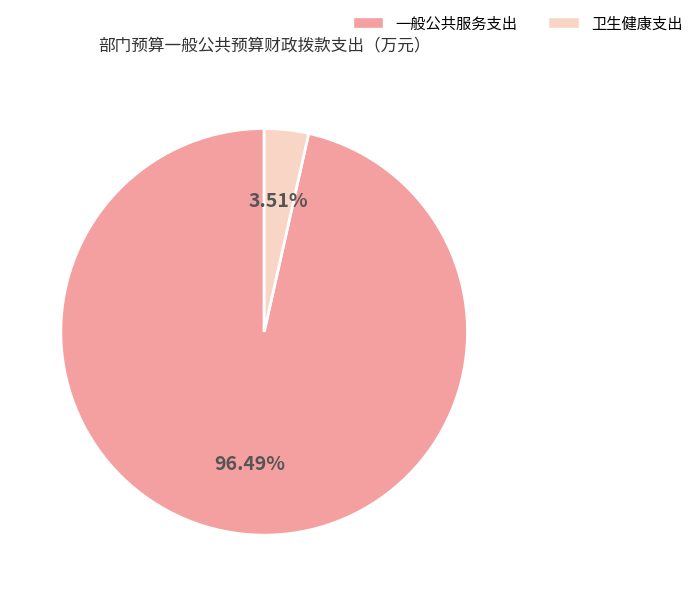

Is it true that 一般公共服务支出 is 96% of the pie?

True